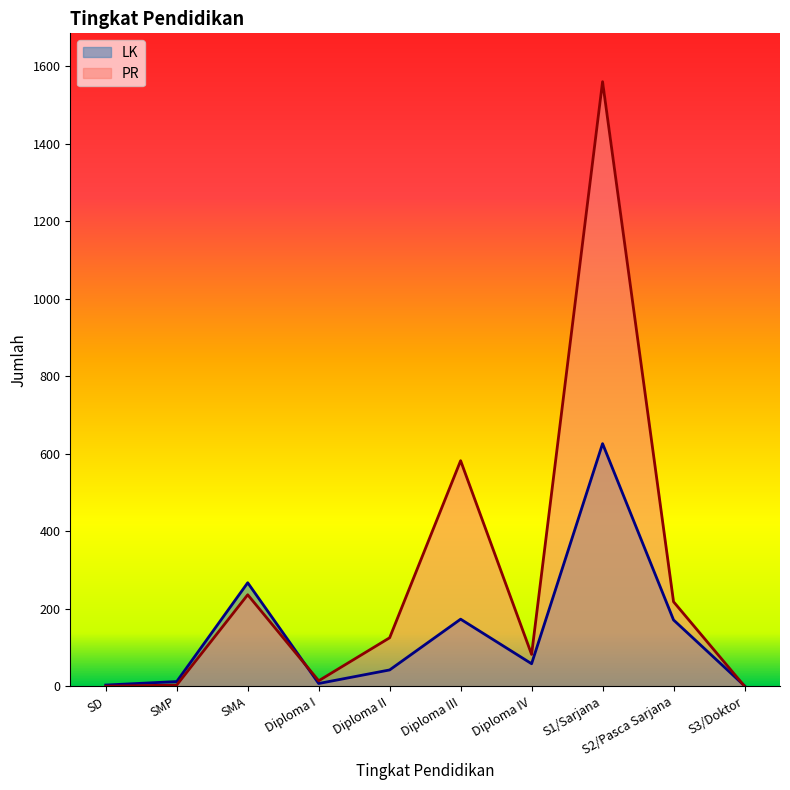

How many times do LK and PR cross each other?

2